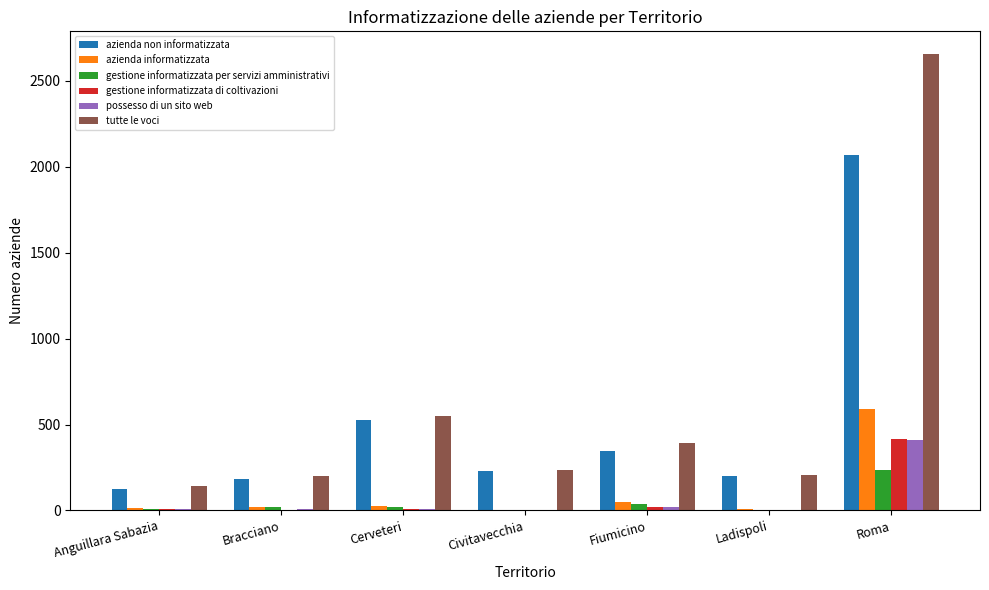

True or false: possesso di un sito web has a value of 172 at Roma.

False